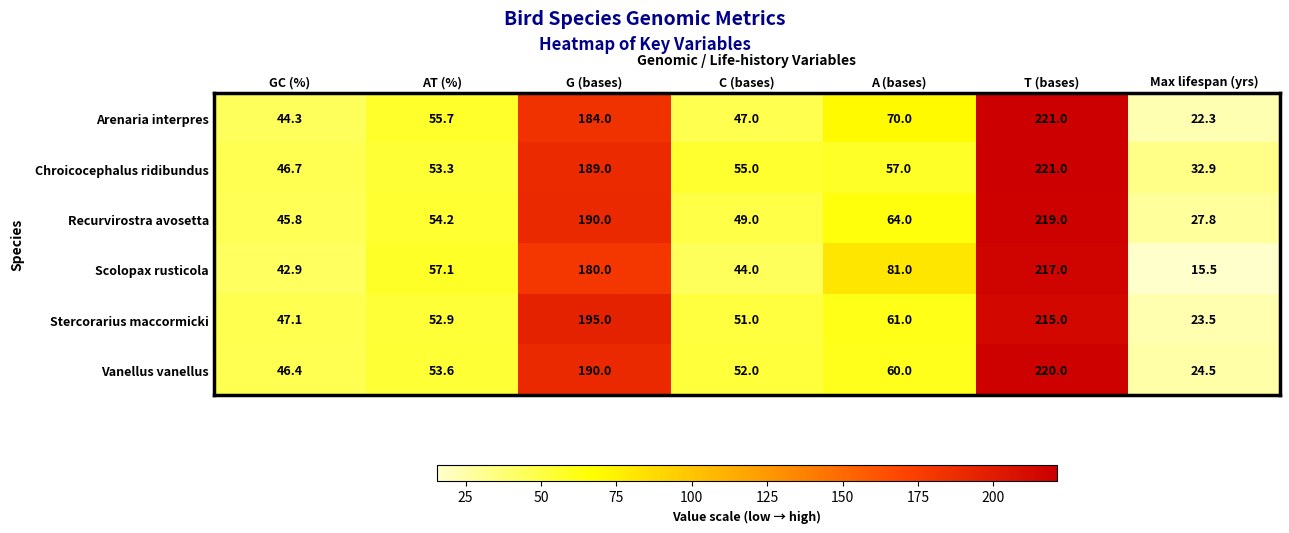

What is the difference between the second highest and minimum values in the Vanellus vanellus series?

165.5